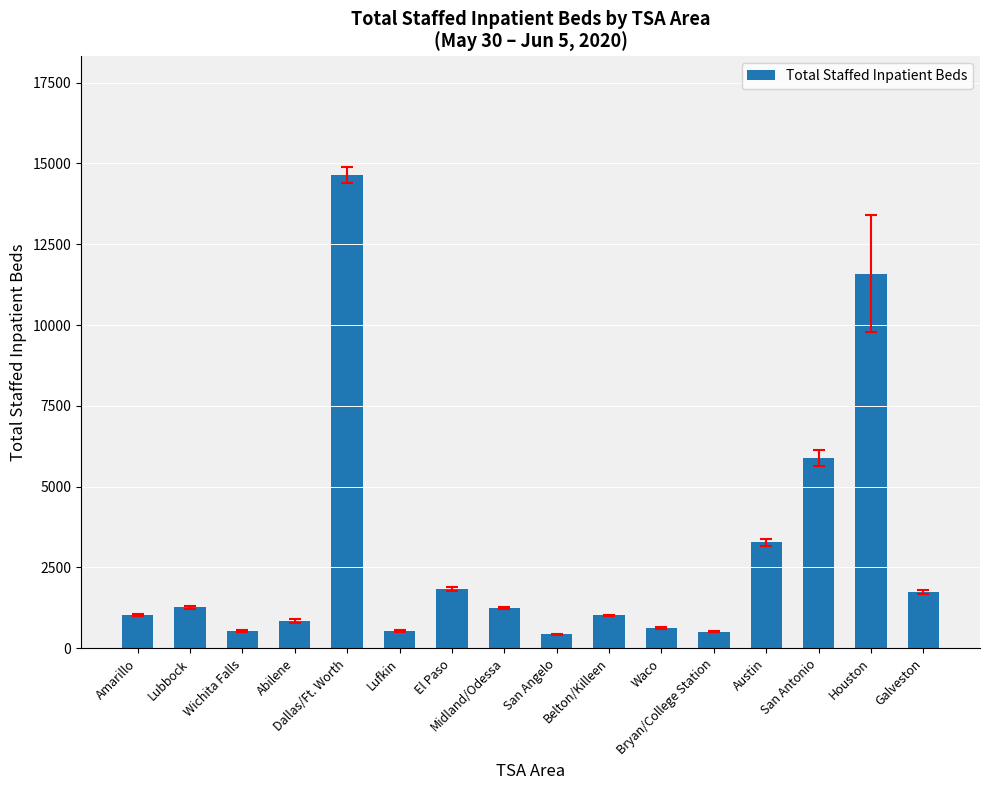

What is the value of the 8th bar from the left?

1234.7